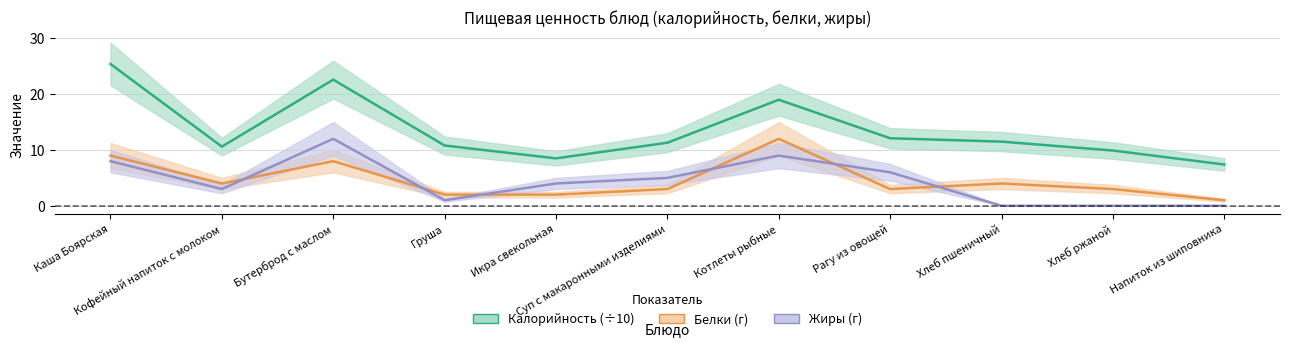

At how many categories does at least one series exceed 2?

11